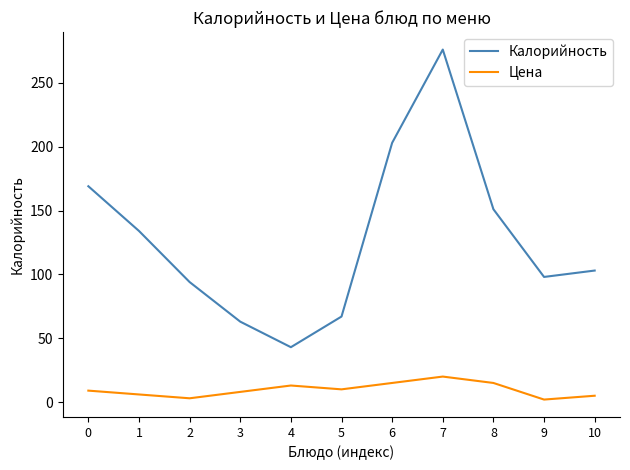

Between 1 and 8, which series saw the biggest shift?

Калорийность